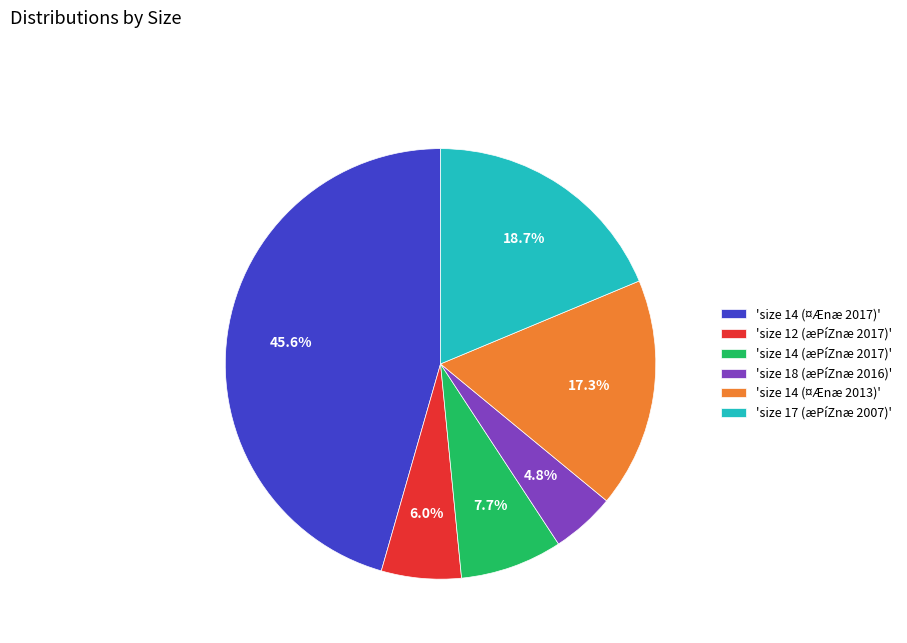

To the nearest percent, what is the average slice percentage?

17%